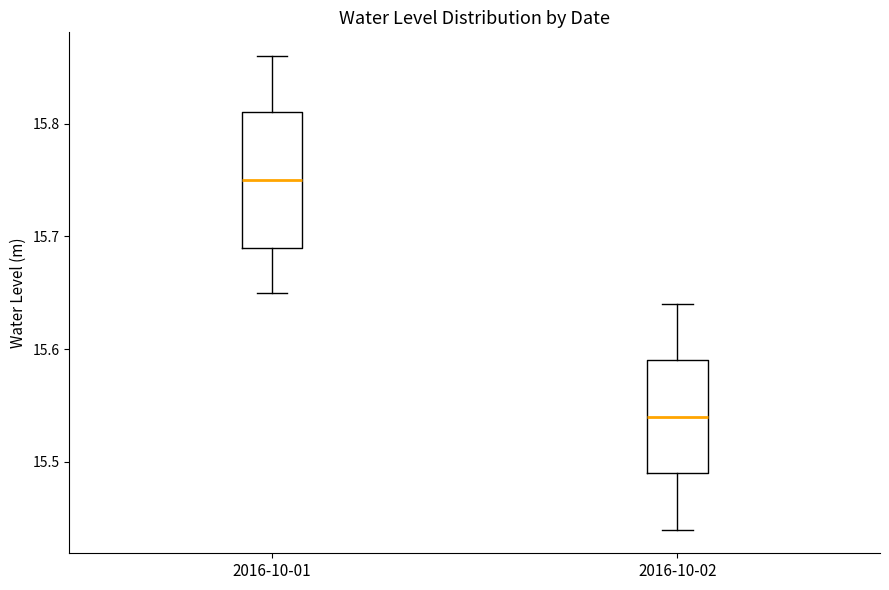

Reading left to right, transcribe this box plot: for each box, give where its median line is, the range the box spans, and where its two whiskers end, as read against the y-axis. The values are not printed on the chart, so give them approximately, as read against the axis.

2016-10-01: median 15.75, box 15.69 to 15.81, whiskers 15.65 to 15.86
2016-10-02: median 15.54, box 15.49 to 15.59, whiskers 15.44 to 15.64